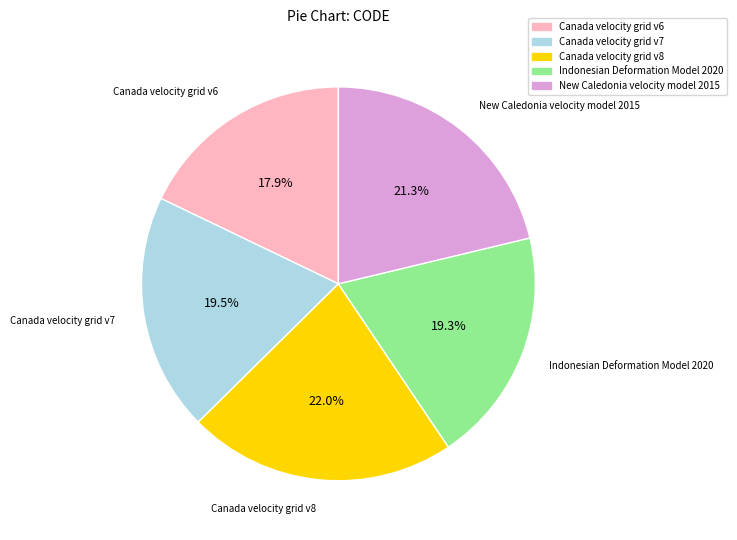

What is the ratio of the value at Canada velocity grid v7 to the value at Canada velocity grid v6?

1.1